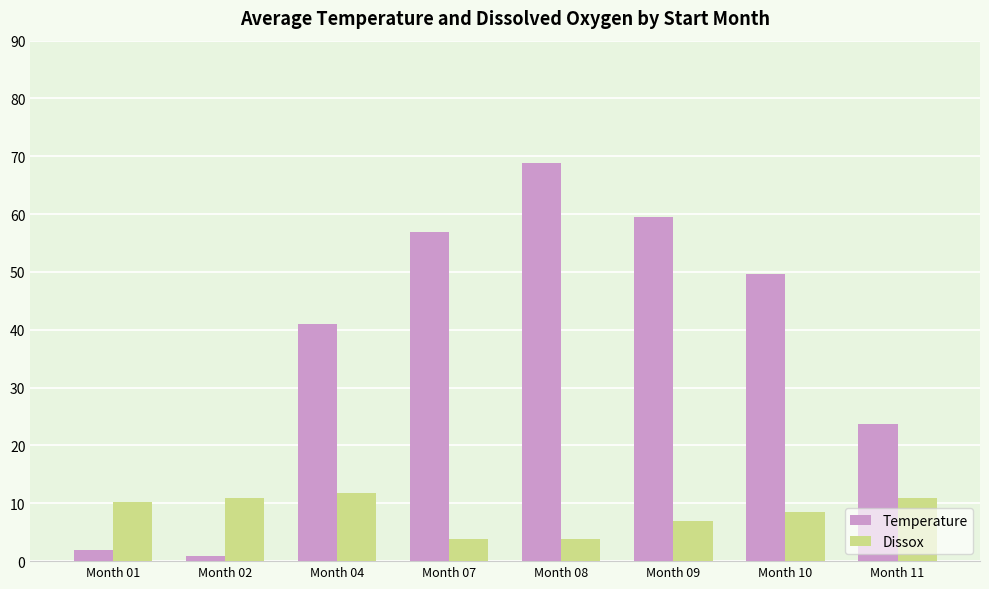

At which category is the sum across all series the highest?

Month 08